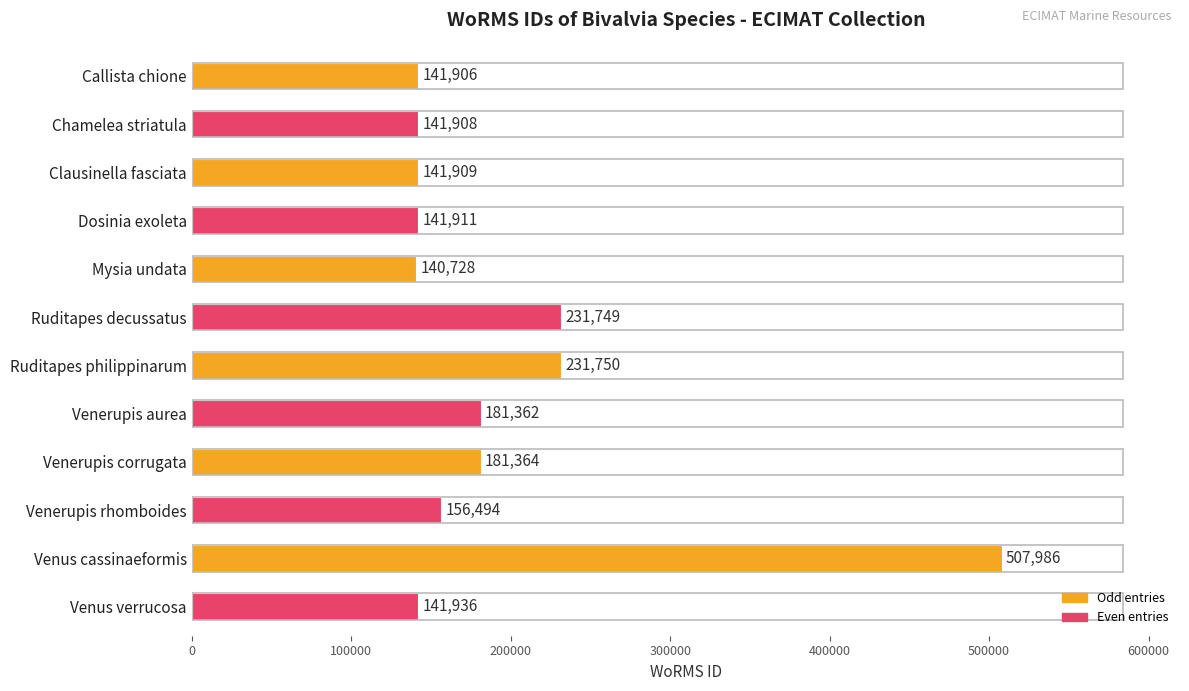

Which has a higher value, Ruditapes philippinarum or Mysia undata?

Ruditapes philippinarum